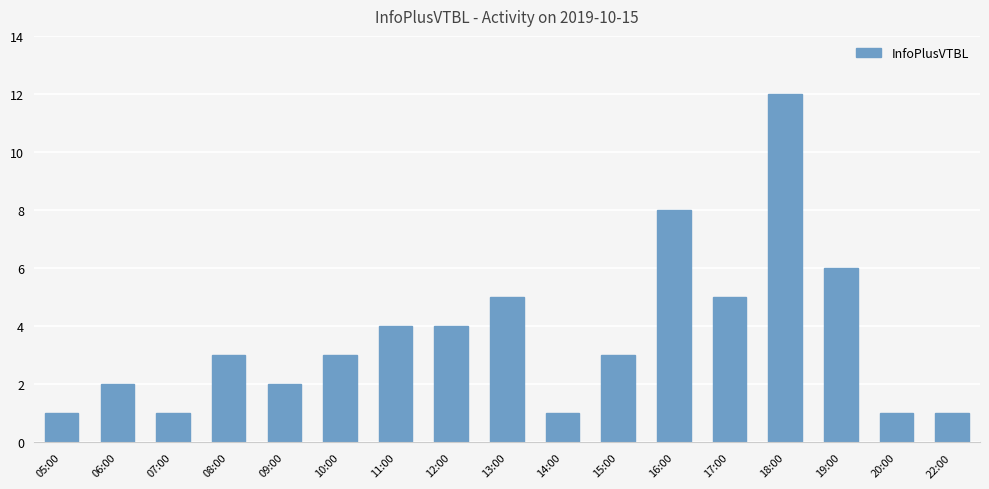

The chart shows a value of 3 at 08:00. True or false?

True